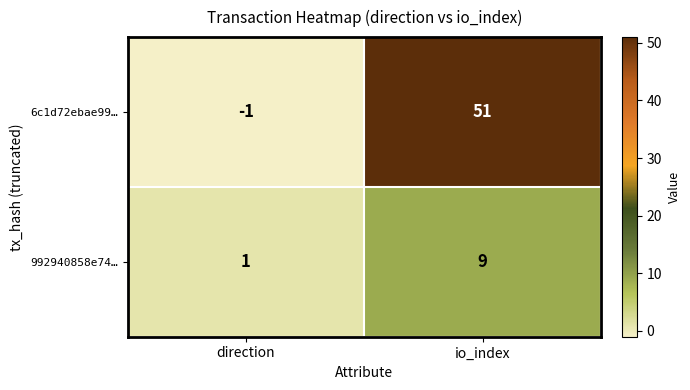

List the series in order of their peak value, highest first.

6c1d72ebae99…, 992940858e74…